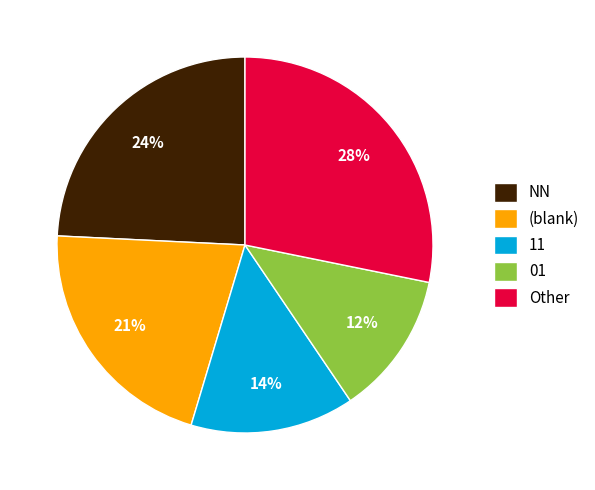

To the nearest percent, what is the average slice percentage?

20%